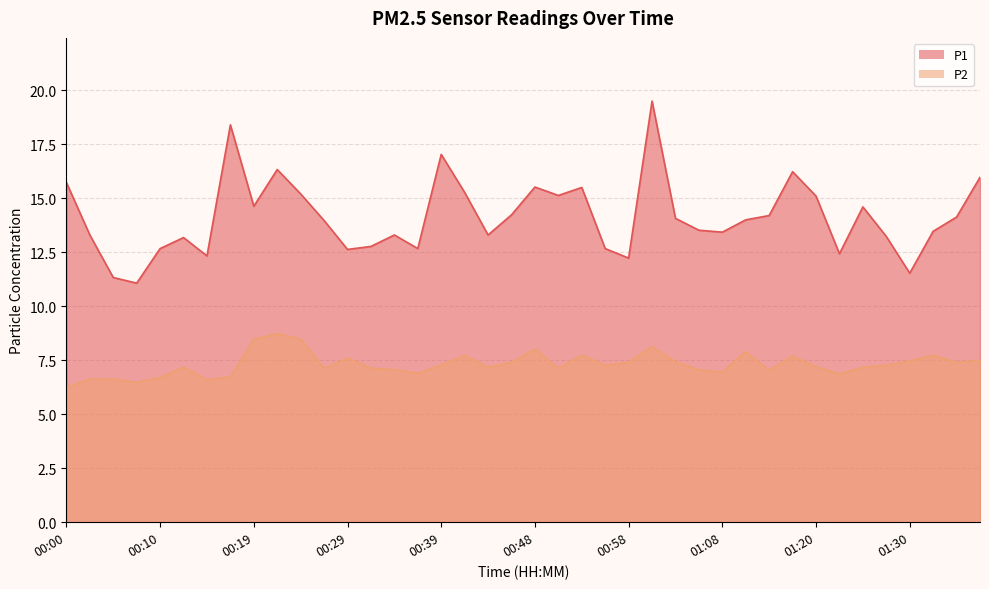

Rank the series by their average value, from lowest to highest.

P2, P1